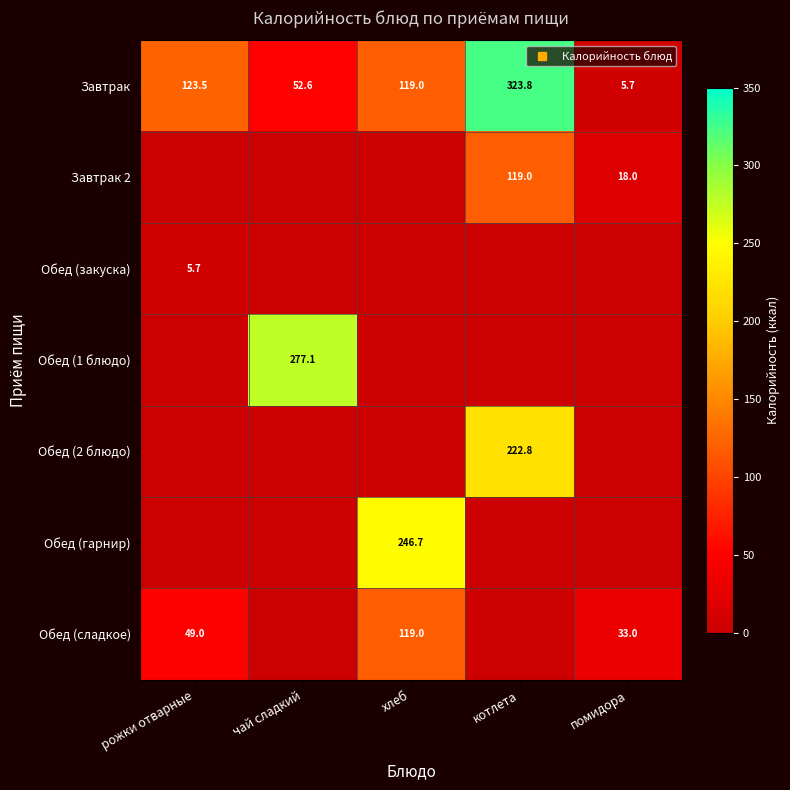

Is the value of Обед (сладкое) at помидора greater than the value of Обед (закуска) at котлета?

Yes